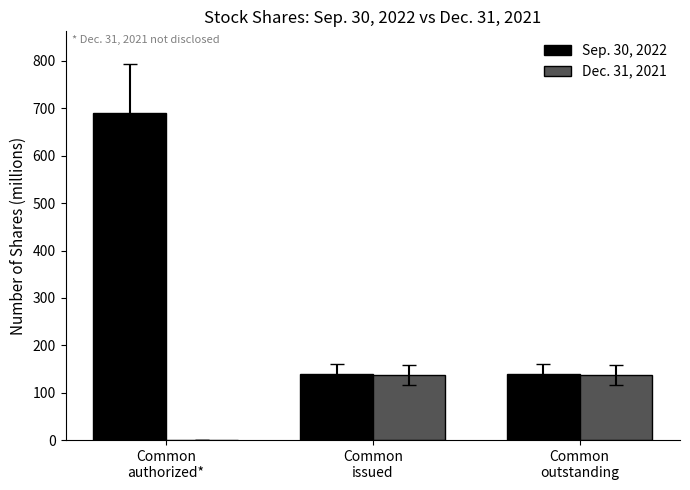

What are all the series names shown in the legend?

Sep. 30, 2022, Dec. 31, 2021